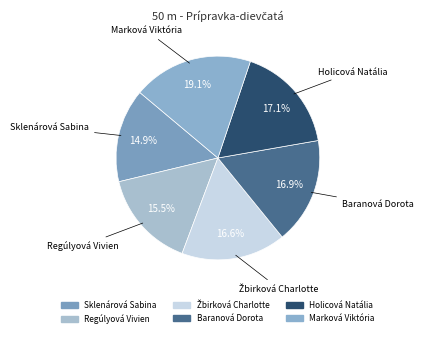

To the nearest percent, what is the difference between the Regúlyová Vivien and Sklenárová Sabina slice percentages?

1%